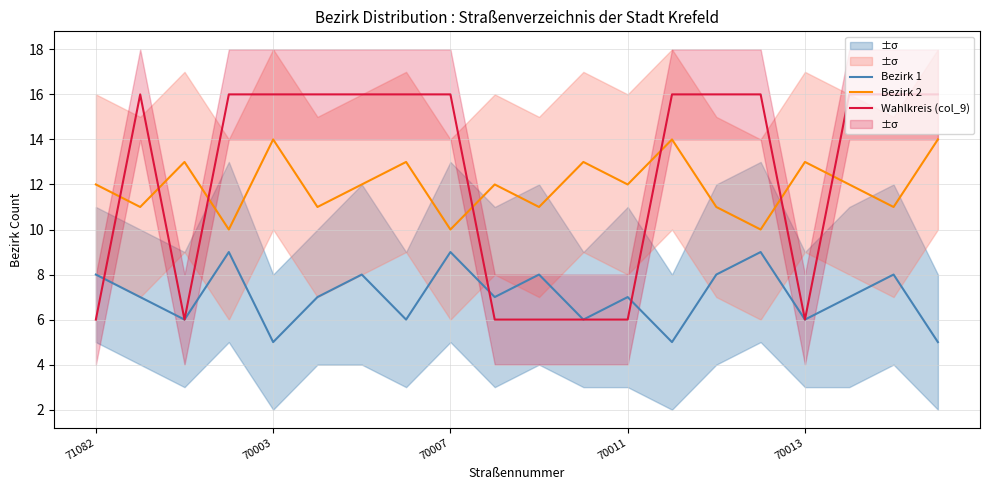

Is it true that Bezirk 1 equals 8 at 71082?

True